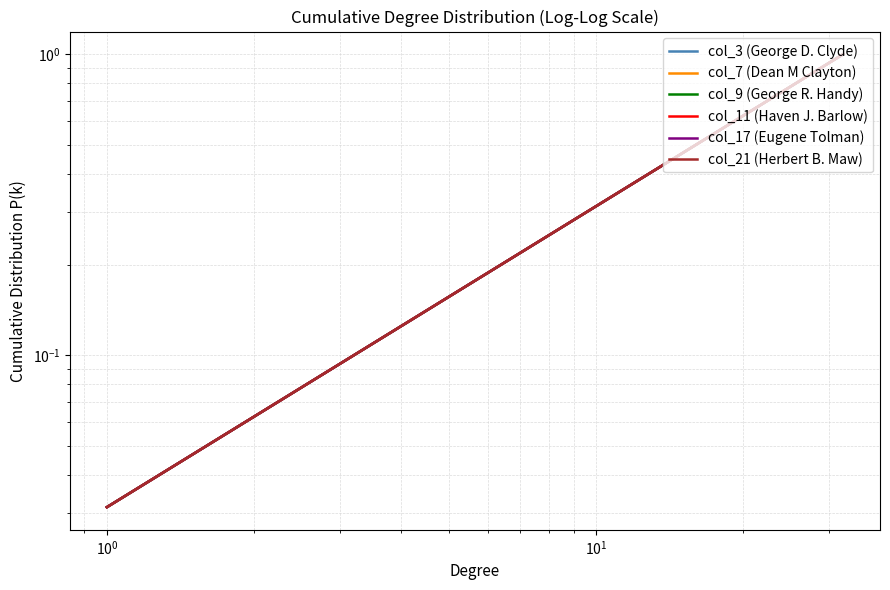

Does the chart display data point markers on the line(s)?

No